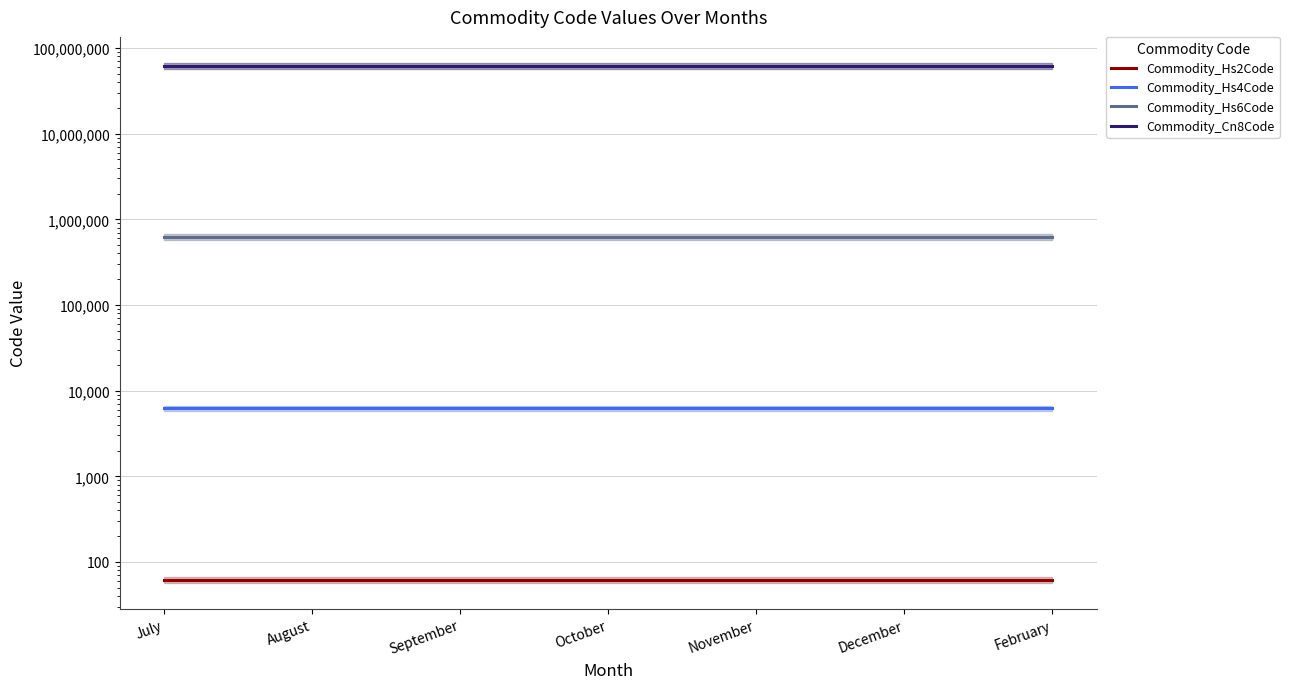

What is the minimum value for Commodity_Hs6Code?

621143